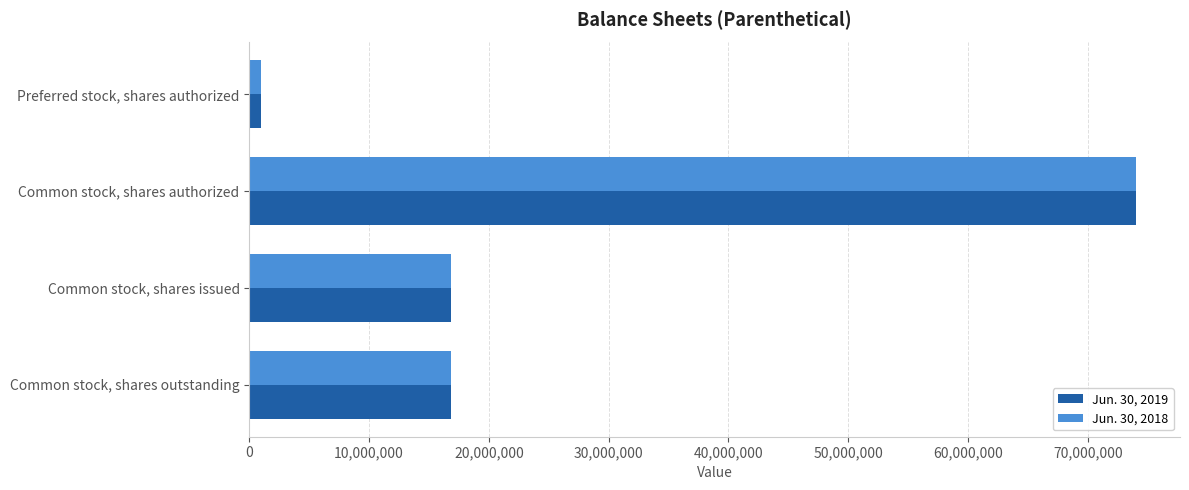

True or false: Jun. 30, 2018 has a value of 124663567 at Common stock, shares authorized.

False